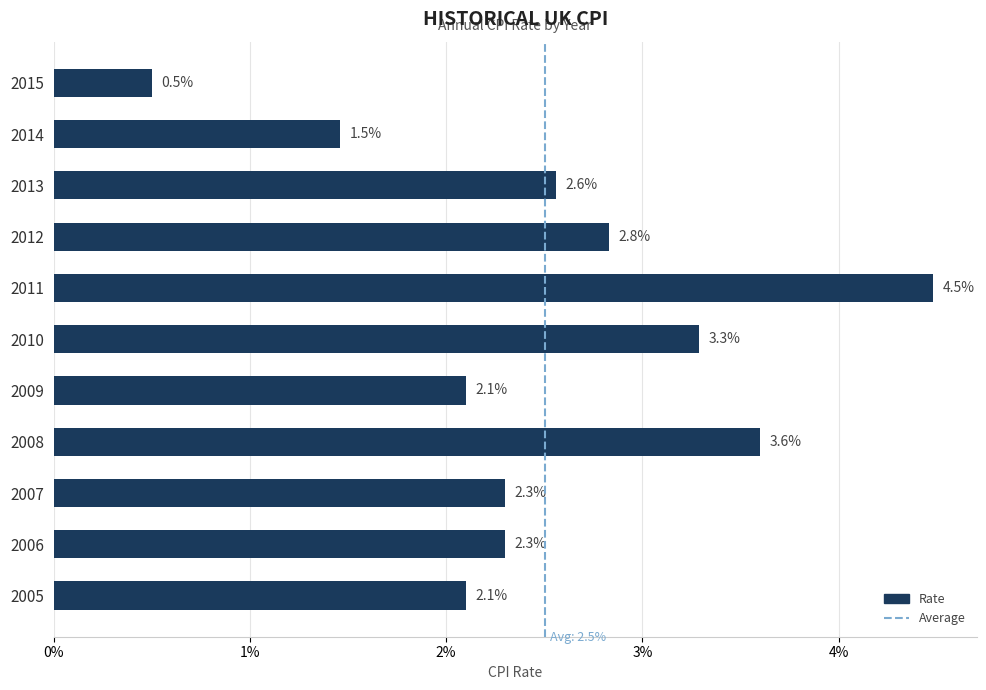

List the labels in order of value, largest first.

2011, 2008, 2010, 2012, 2013, 2007, 2006, 2009, 2005, 2014, 2015